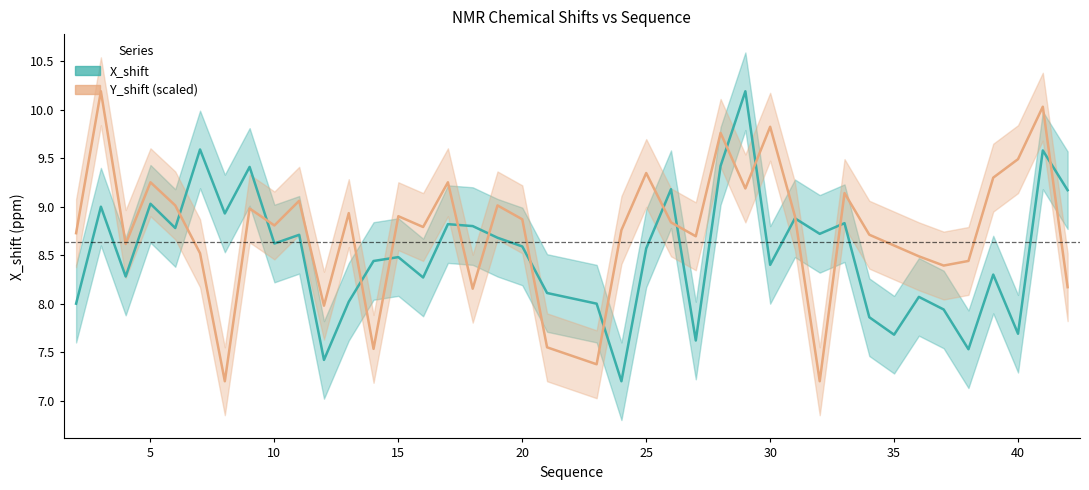

Reading right to left, list all the values displayed in this chart.

X_shift: 9.2	9.6	7.7	8.3	7.5	7.9	8.1	7.7	7.9	8.8	8.7	8.9	8.4	10.2	9.4	7.6	9.2	8.6	7.2	8.0	8.1	8.6	8.7	8.8	8.8	8.3	8.5	8.4	8.0	7.4	8.7	8.6	9.4	8.9	9.6	8.8	9.0	8.3	9.0	8.0
Y_shift (scaled): 8.2	10.0	9.5	9.3	8.4	8.4	8.5	8.6	8.7	9.1	7.2	8.9	9.8	9.2	9.8	8.7	8.8	9.3	8.8	7.4	7.5	8.9	9.0	8.2	9.3	8.8	8.9	7.5	8.9	8.0	9.1	8.8	9.0	7.2	8.5	9.0	9.3	8.6	10.2	8.7